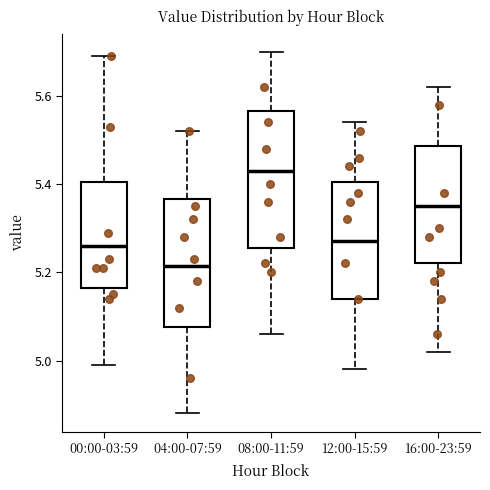

Reading left to right, transcribe this box plot: for each box, give where its median line is, the range the box spans, and where its two whiskers end, as read against the y-axis. The values are not printed on the chart, so give them approximately, as read against the axis.

00:00-03:59: median 5.26, box 5.16 to 5.40, whiskers 5.00 to 5.70
04:00-07:59: median 5.22, box 5.08 to 5.36, whiskers 4.88 to 5.52
08:00-11:59: median 5.44, box 5.26 to 5.56, whiskers 5.06 to 5.70
12:00-15:59: median 5.28, box 5.14 to 5.40, whiskers 4.98 to 5.54
16:00-23:59: median 5.36, box 5.22 to 5.48, whiskers 5.02 to 5.62